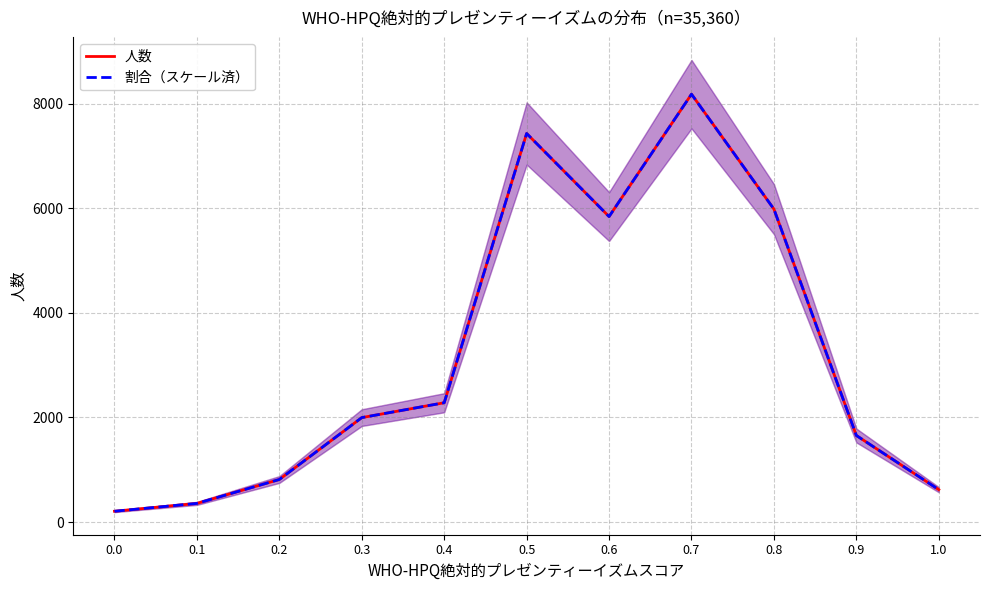

Which category has the highest value across all series?

0.7